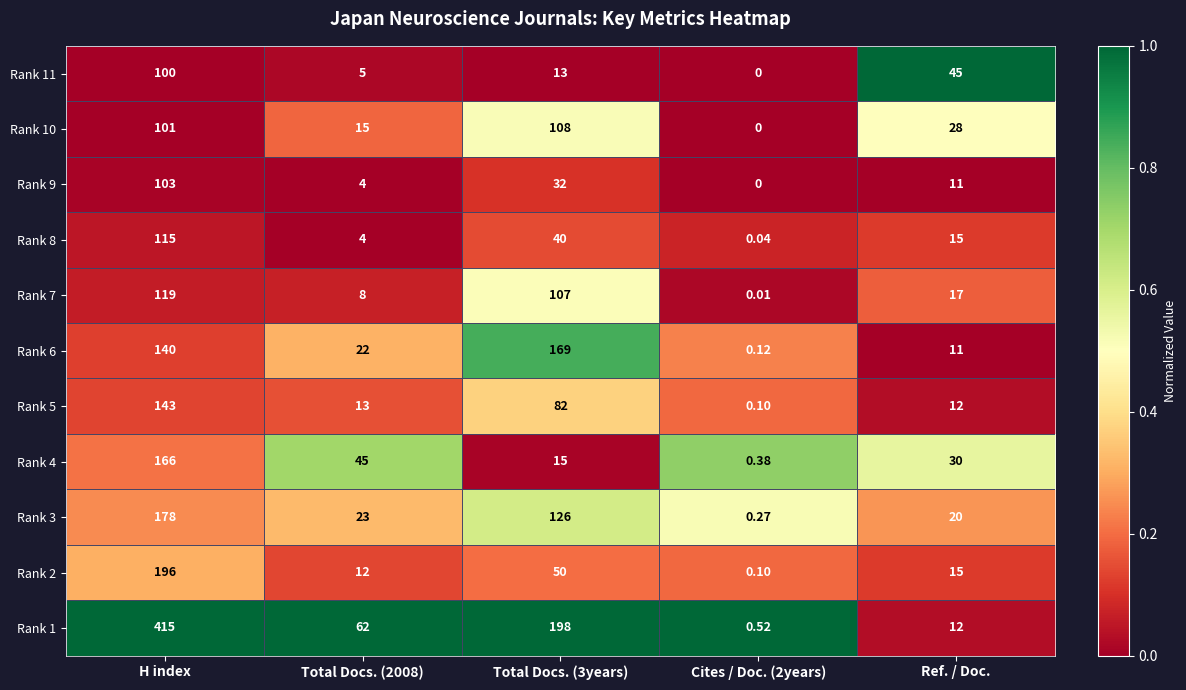

At which label does Rank 7 reach its peak?

H index